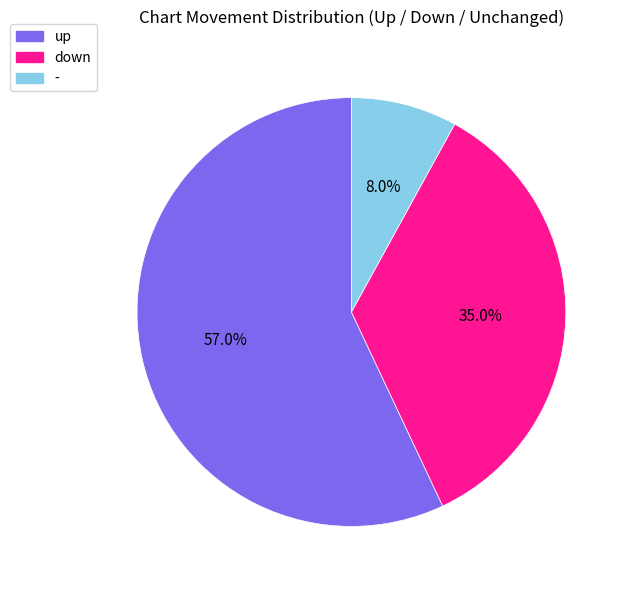

Approximately how many times larger is the value at down compared to up?

0.6